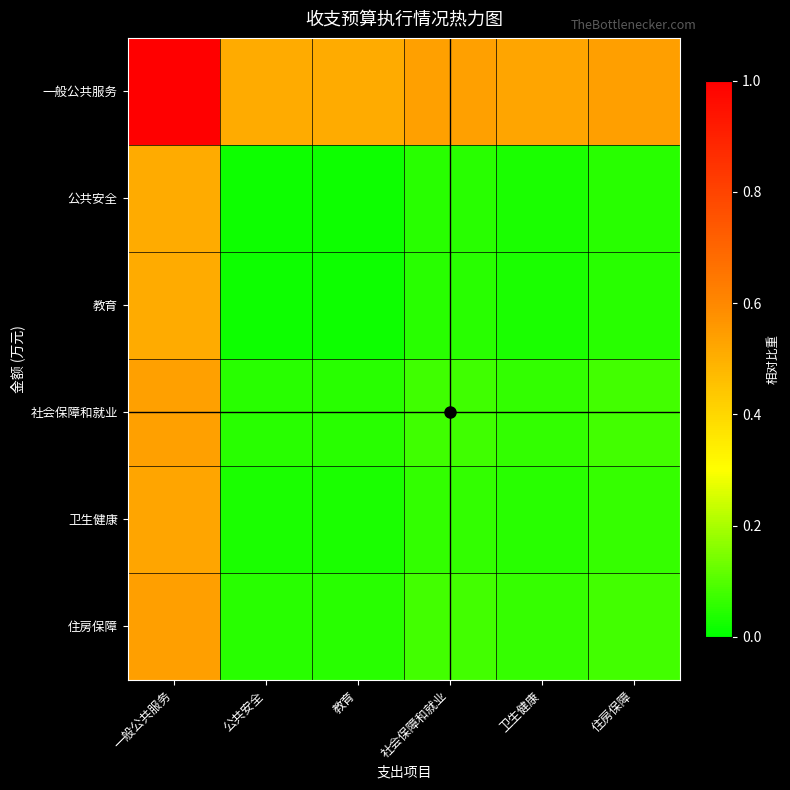

Reading right to left, list all the values displayed in this chart.

一般公共服务: 住房保障=0.5	卫生健康=0.5	社会保障和就业=0.5	教育=0.5	公共安全=0.5	一般公共服务=1.0
公共安全: 住房保障=0.0	卫生健康=0.0	社会保障和就业=0.0	教育=0.0	公共安全=0.0	一般公共服务=0.5
教育: 住房保障=0.0	卫生健康=0.0	社会保障和就业=0.0	教育=0.0	公共安全=0.0	一般公共服务=0.5
社会保障和就业: 住房保障=0.1	卫生健康=0.1	社会保障和就业=0.1	教育=0.0	公共安全=0.0	一般公共服务=0.5
卫生健康: 住房保障=0.1	卫生健康=0.0	社会保障和就业=0.1	教育=0.0	公共安全=0.0	一般公共服务=0.5
住房保障: 住房保障=0.1	卫生健康=0.1	社会保障和就业=0.1	教育=0.0	公共安全=0.0	一般公共服务=0.5